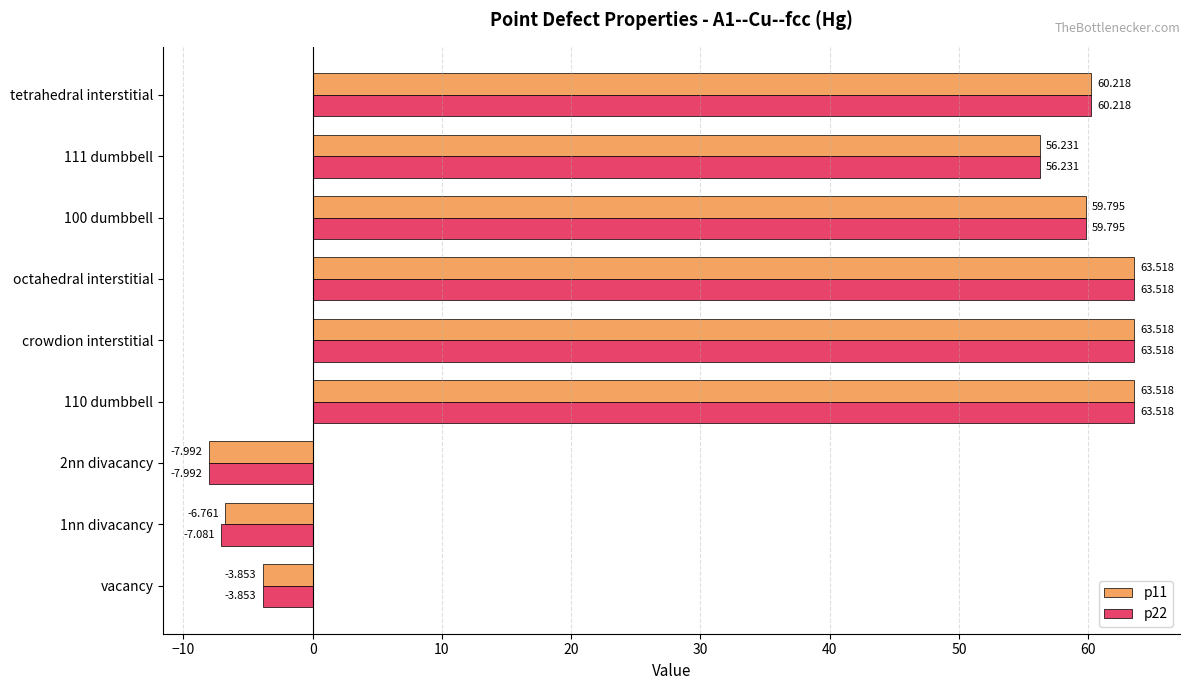

Is the value of p11 at tetrahedral interstitial greater than the value of p22 at vacancy?

Yes